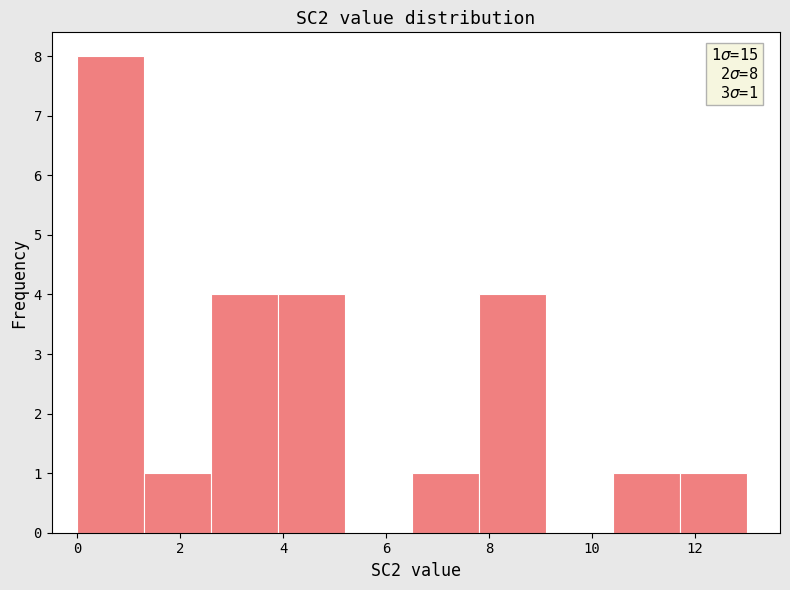

Which range on the x-axis has the tallest bar?

0.0 to 1.3